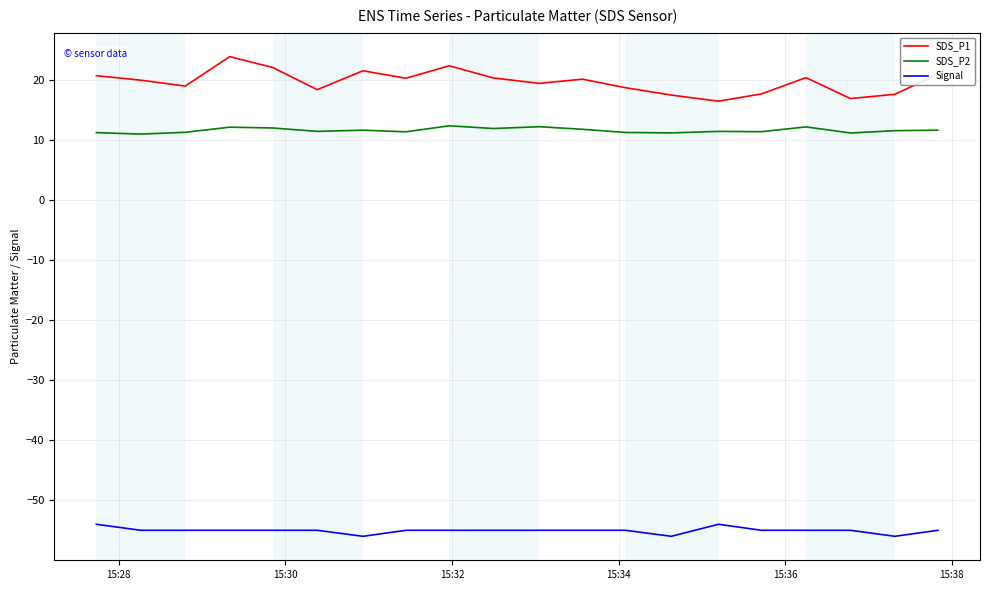

What is the smallest value displayed?

-56.0